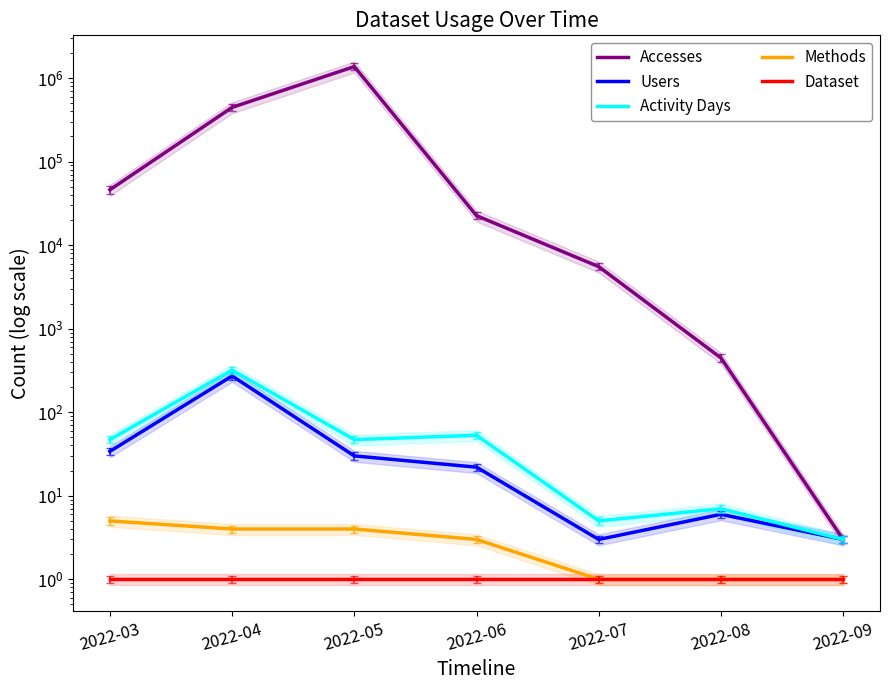

True or false: Users and Methods intersect in this chart.

False